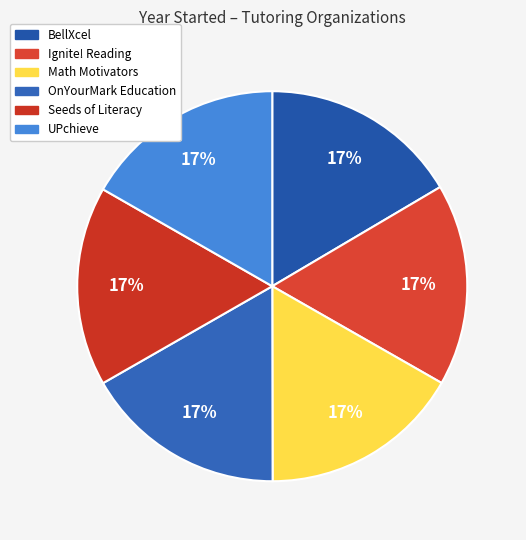

Which category has the smallest portion of the pie?

BellXcel